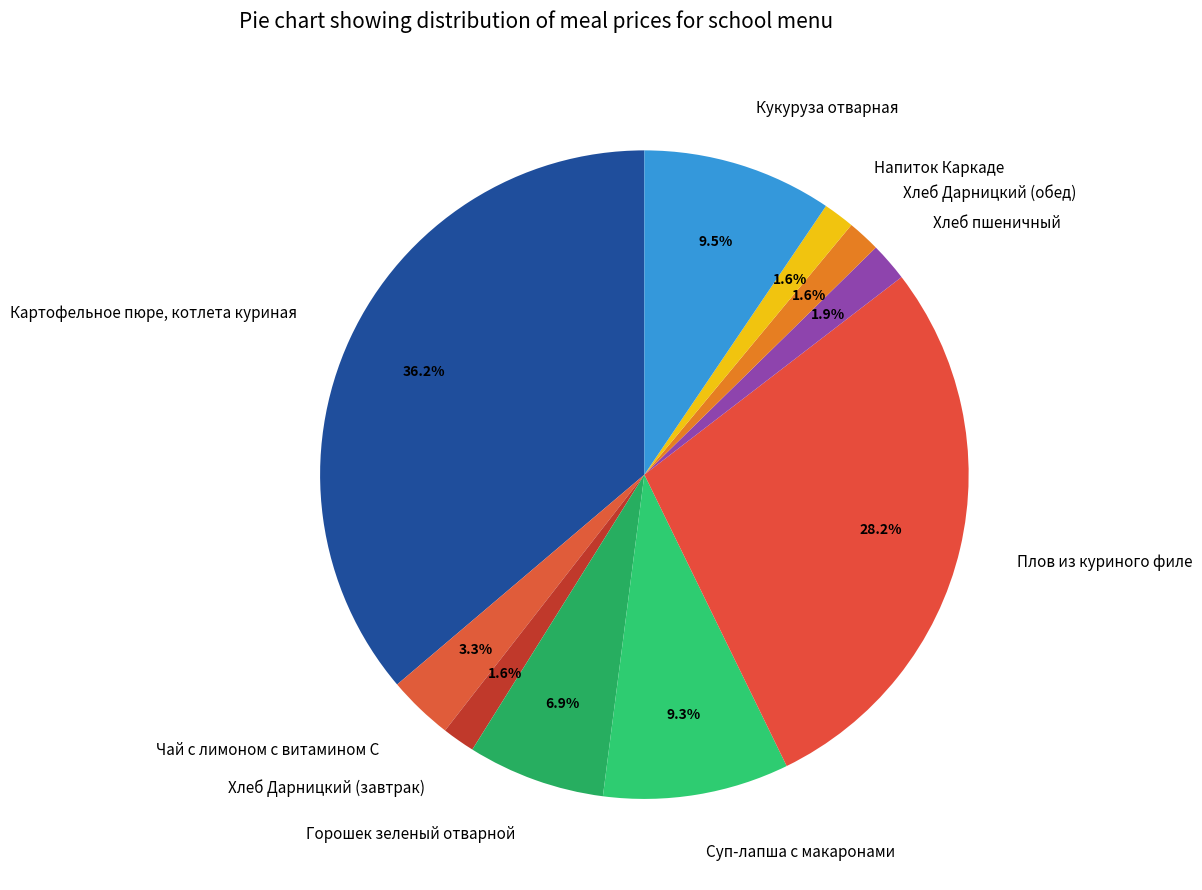

To the nearest percent, what is the difference between the largest and smallest slice percentages?

35%